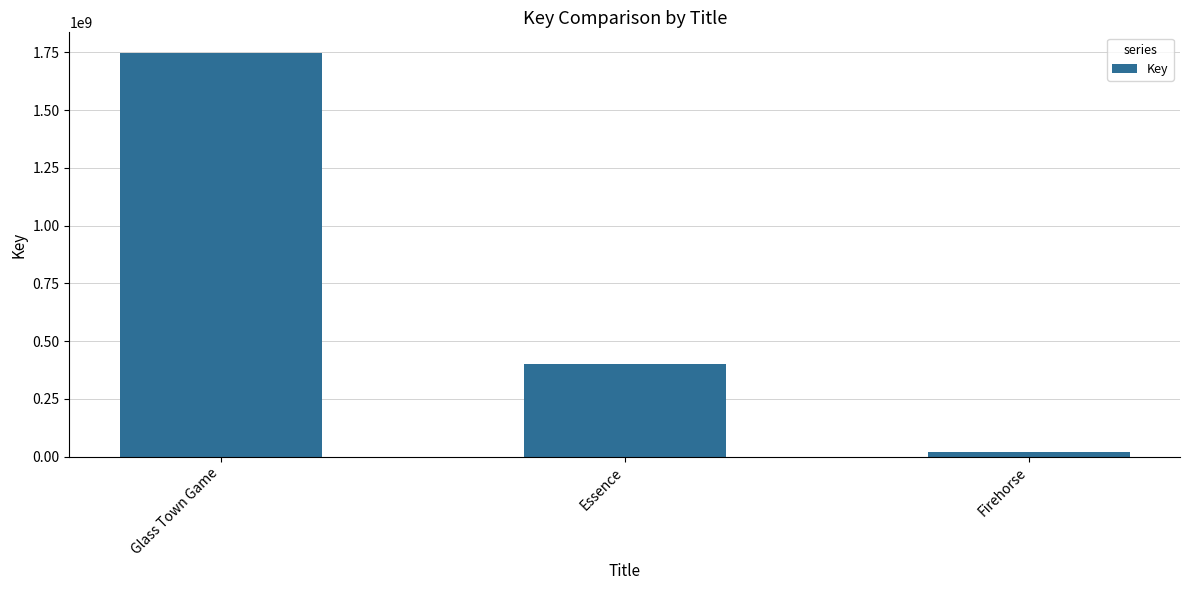

What value does the data have at Firehorse, to the nearest 100?

20539200